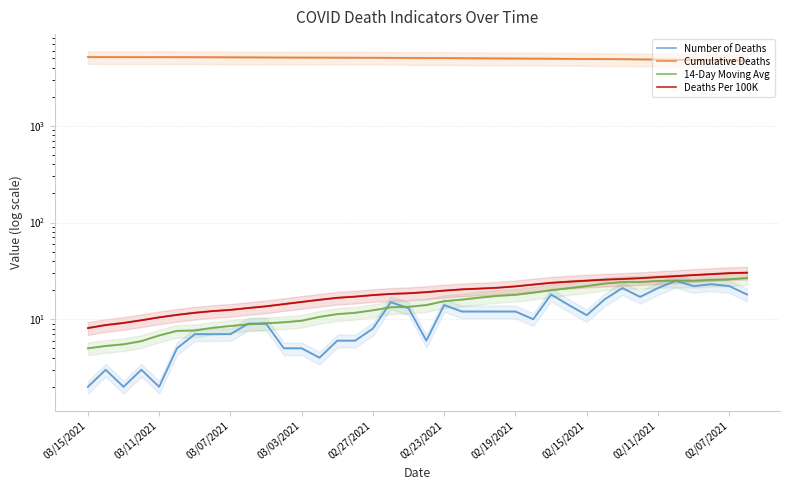

The value of 14-Day Moving Avg at 37 is 42.4. True or false?

False